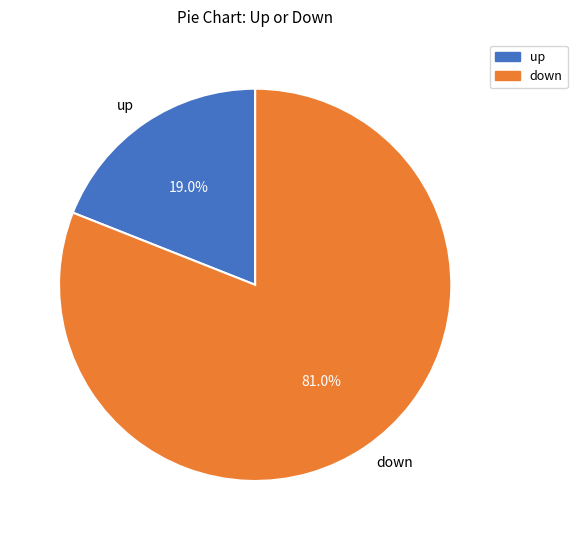

Count the number of slices in the pie.

2